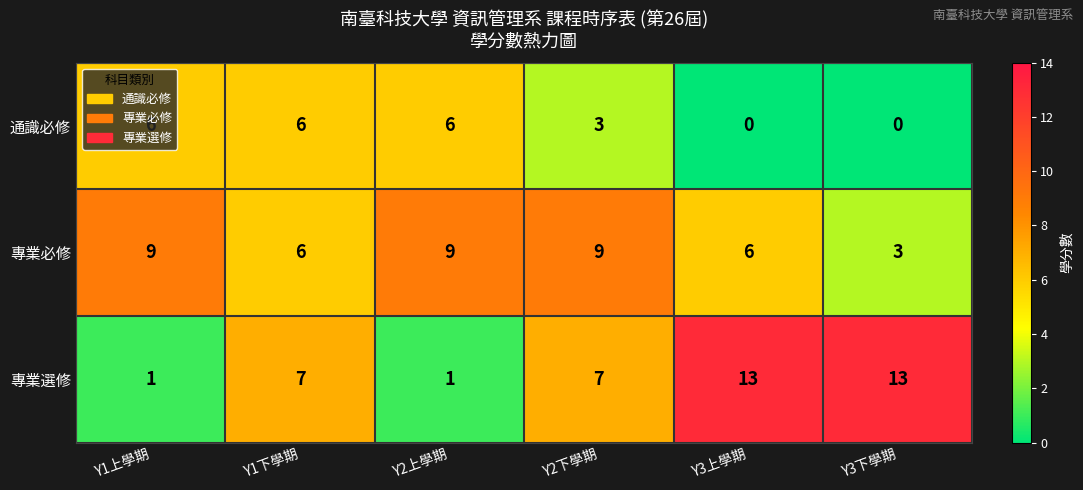

True or false: 專業選修 has a value of 9 at Y1下學期.

False